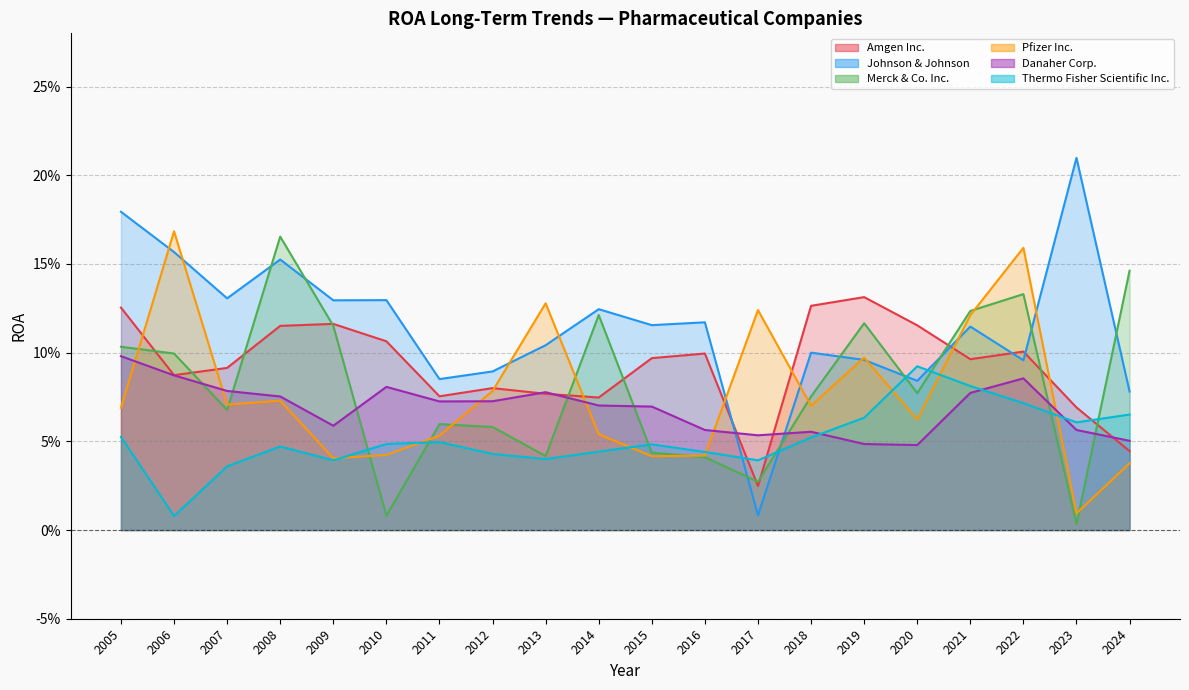

What is the maximum value for Johnson & Johnson?

0.2